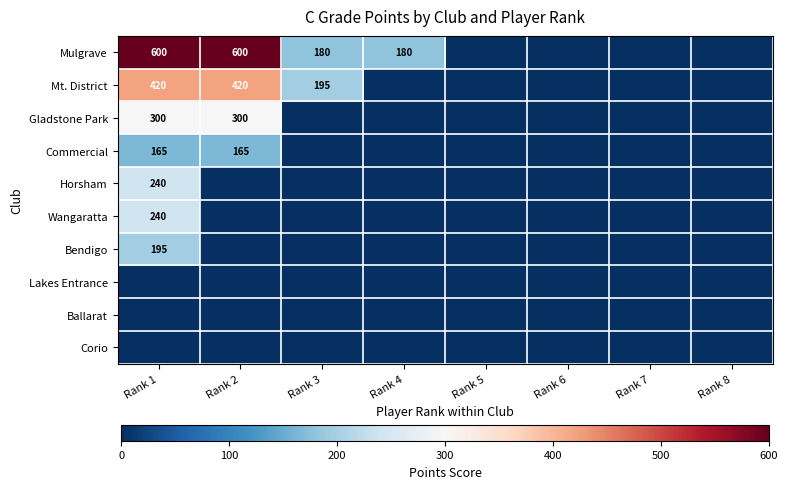

What is the difference between the second highest and minimum values in the Gladstone Park series?

300